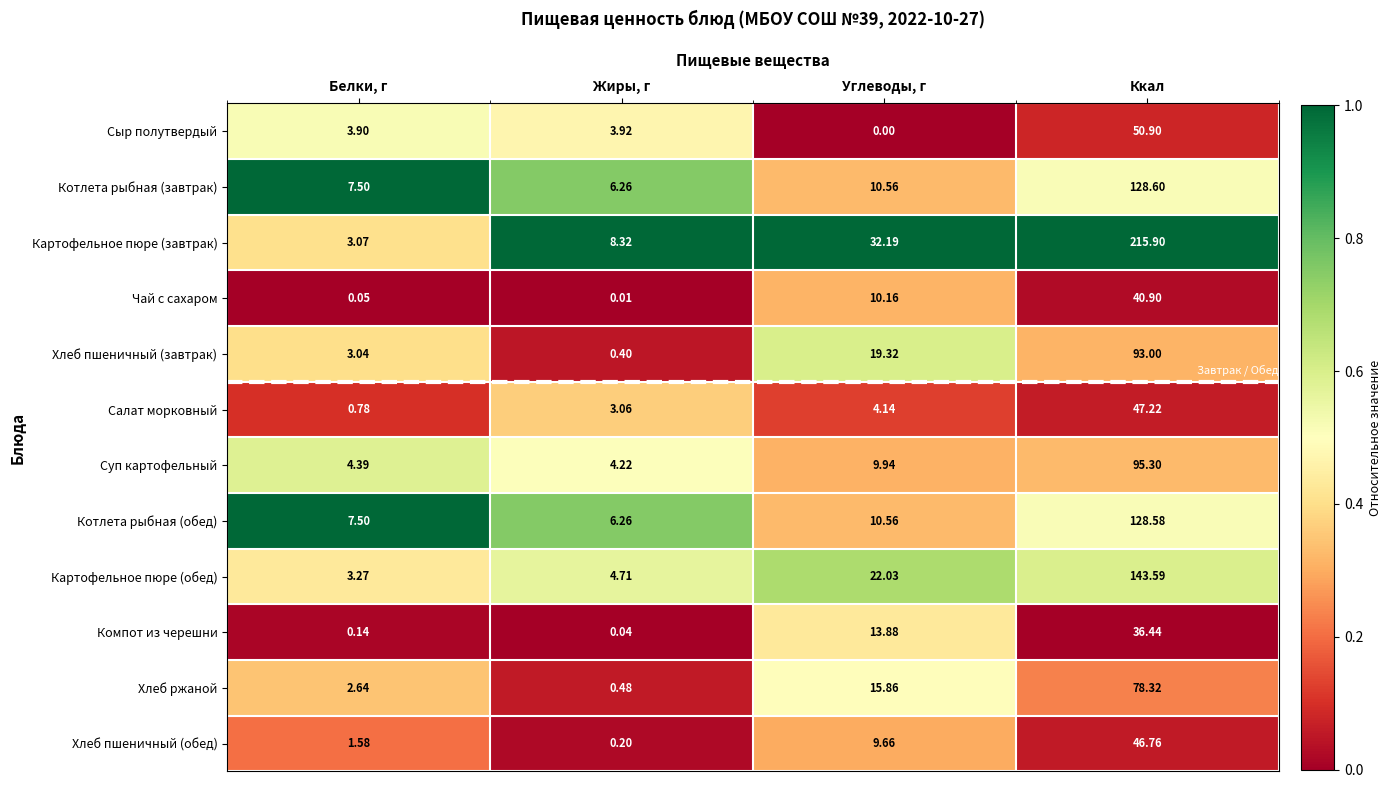

Which category has the lowest value across all series?

Углеводы, г